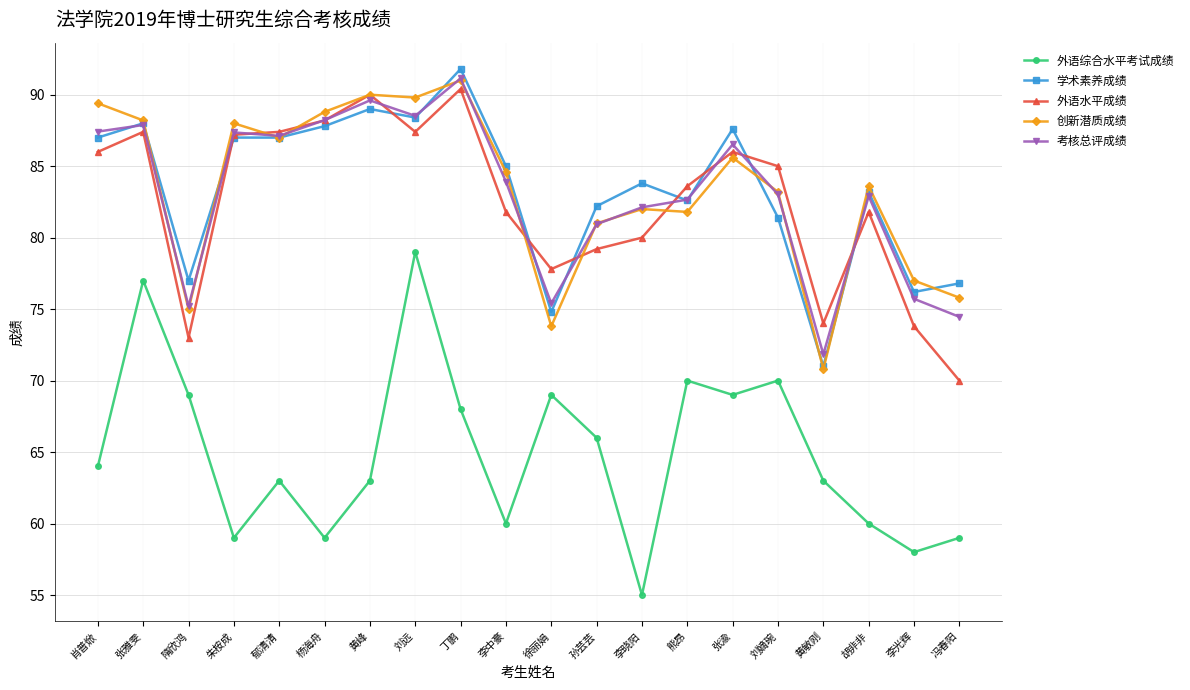

True or false: 外语水平成绩 has more than 2 points higher than both neighbors.

True